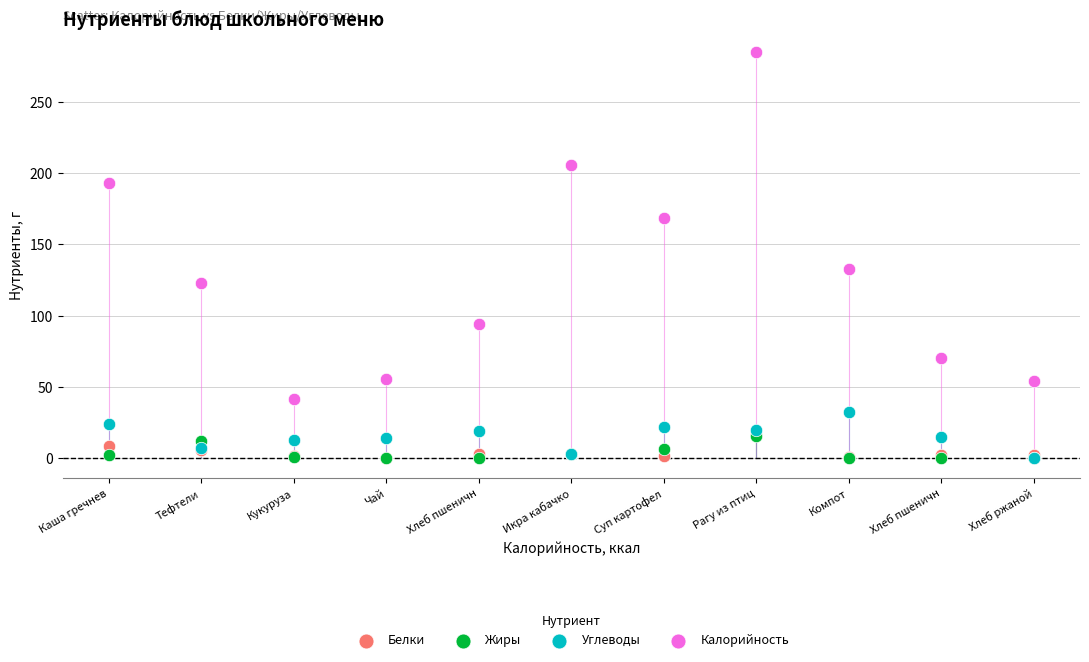

Across all series, what Y value is closest to 142?

132.8